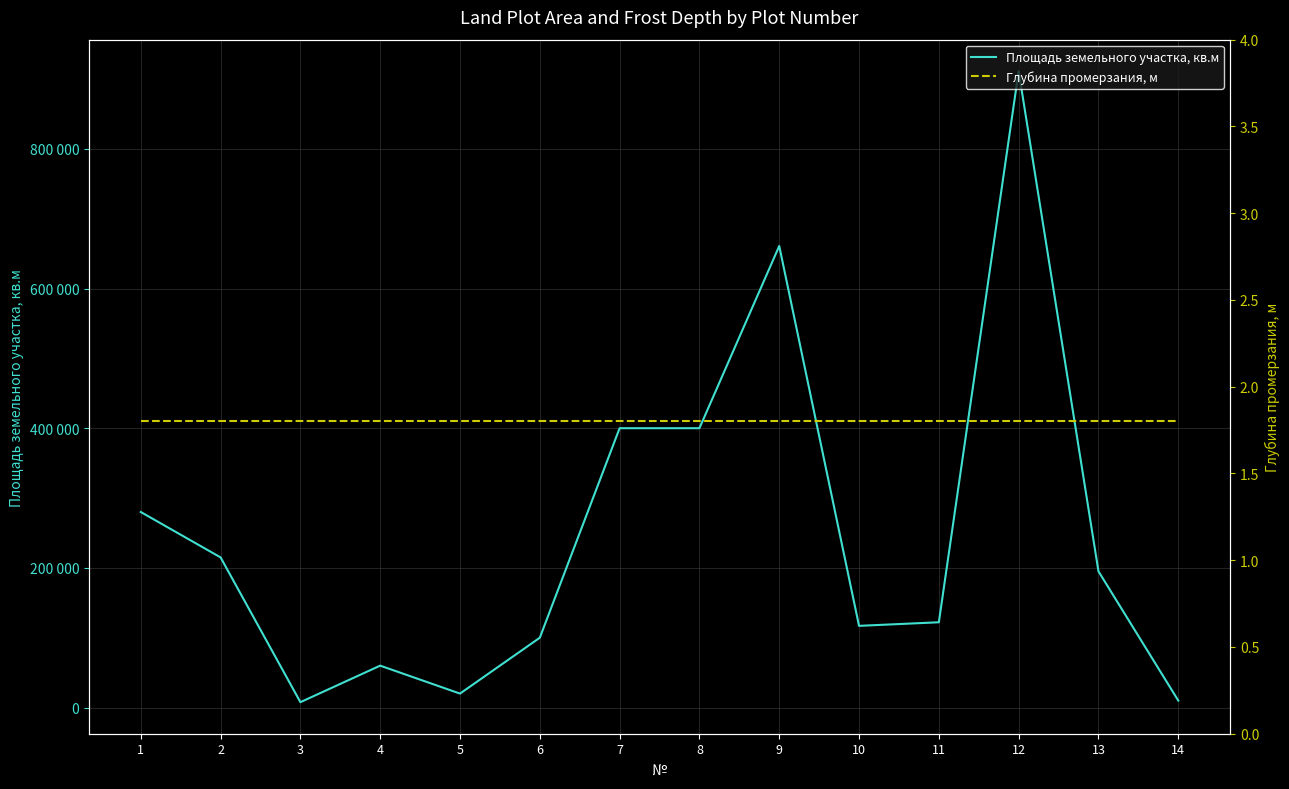

True or false: Площадь земельного участка, кв.м and Глубина промерзания, м cross at least once.

False